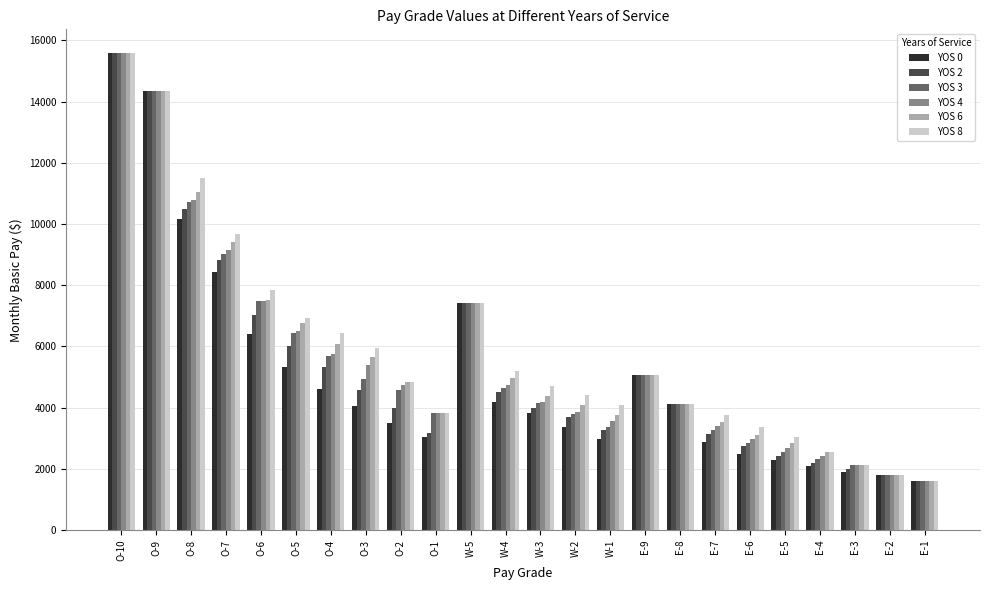

What is the label of the 11th bar from the left?

W-5